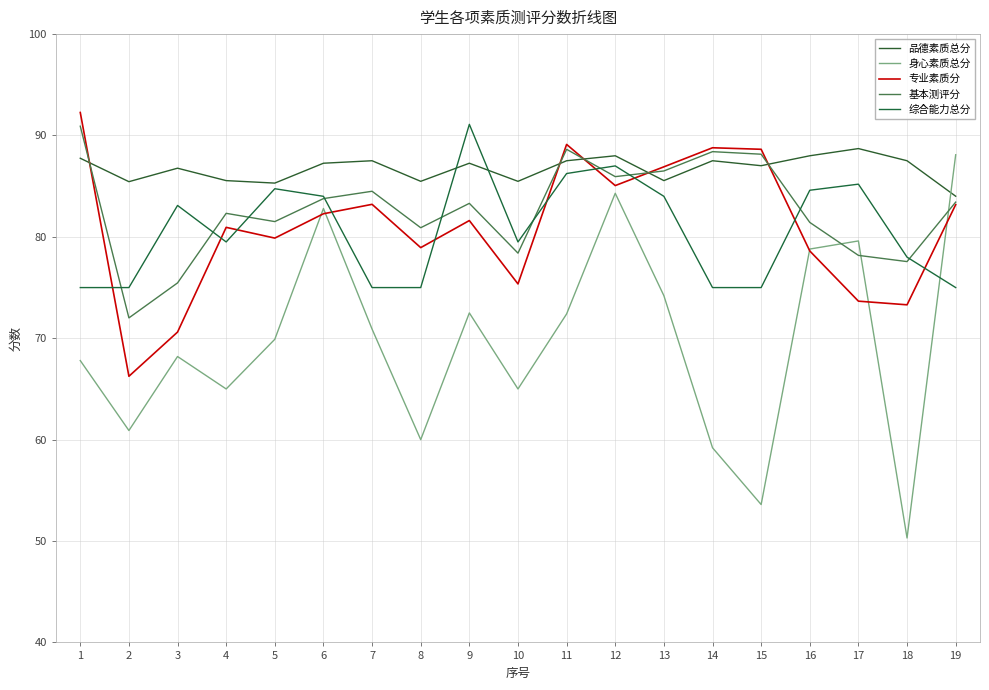

The 品德素质总分 series shows 49.1 at 7. True or false?

False